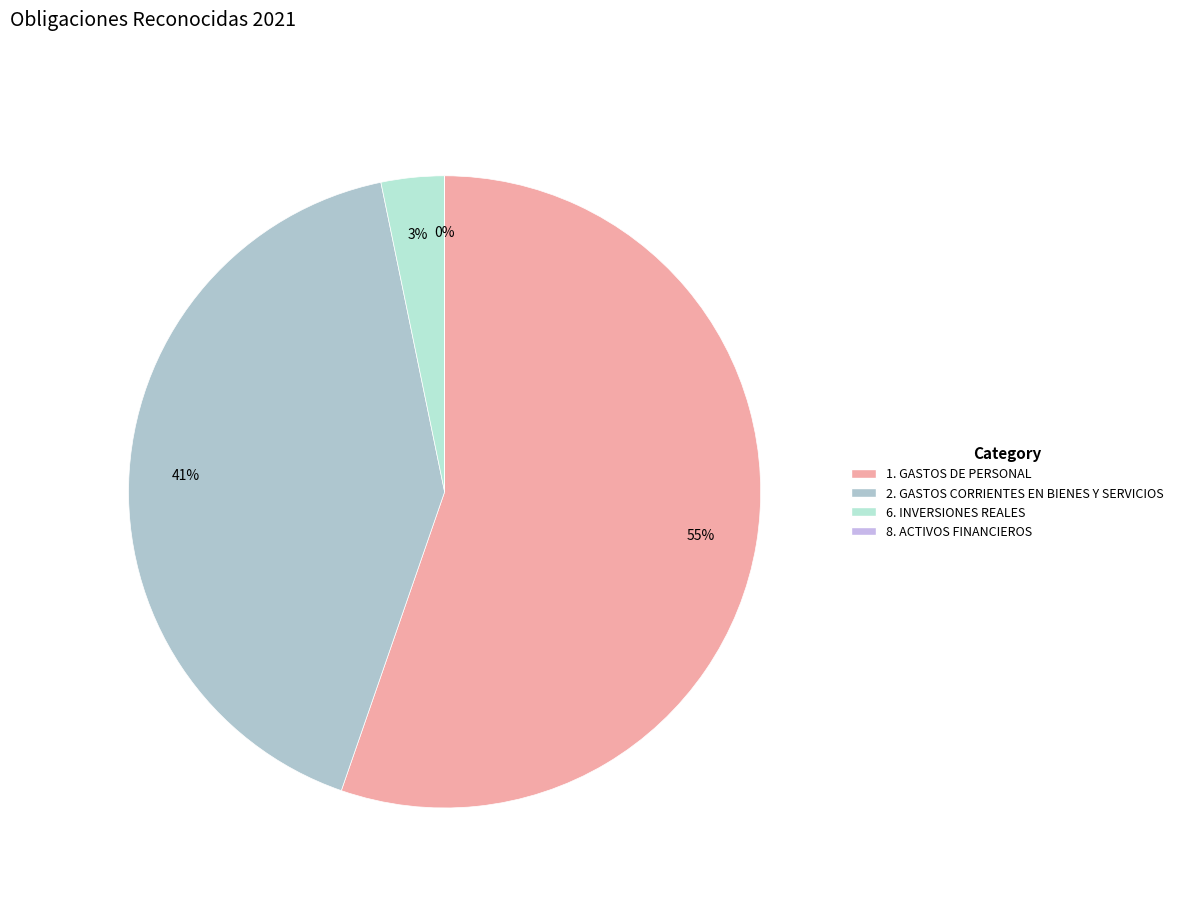

True or false: 6. INVERSIONES REALES accounts for 3% of the total.

True